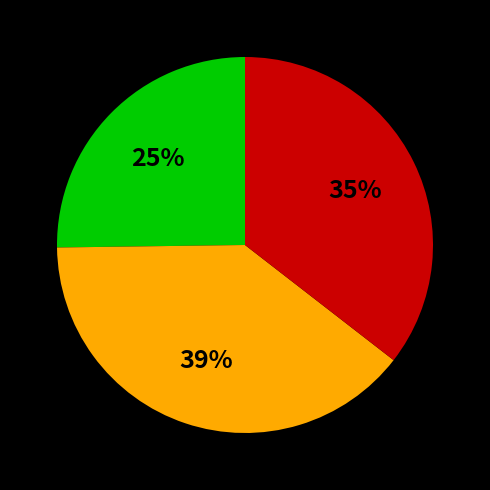

To the nearest percent, what is the average slice percentage?

33%